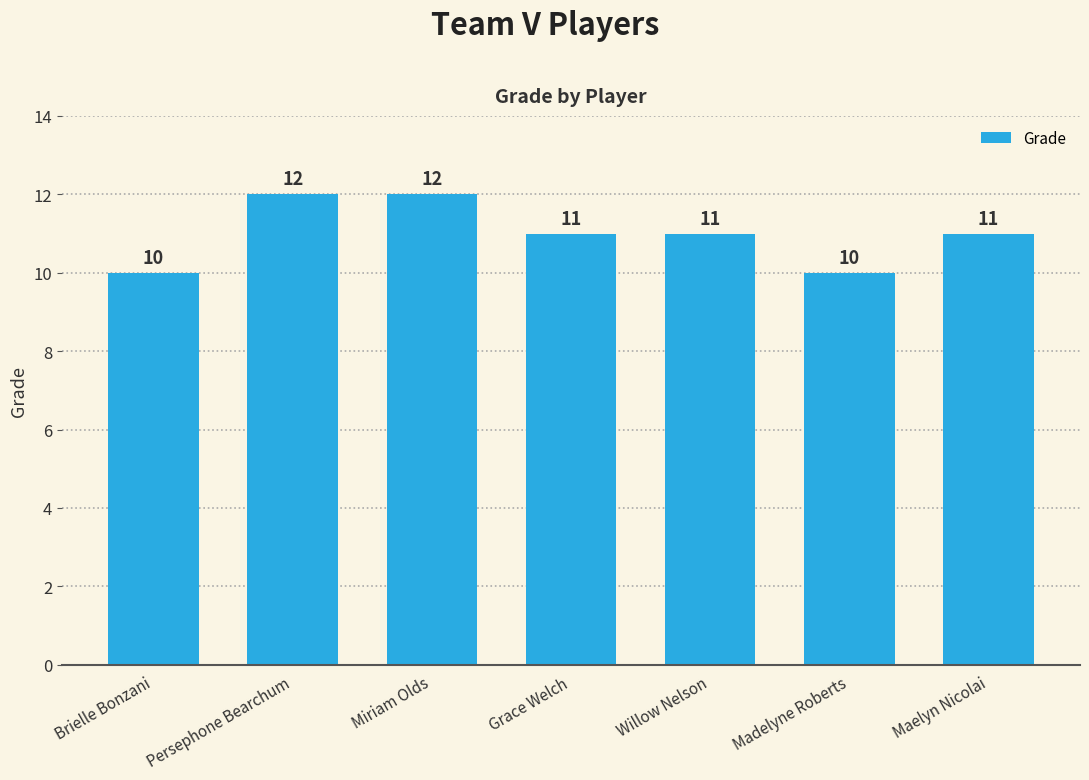

The value at Persephone Bearchum is 3. True or false?

False